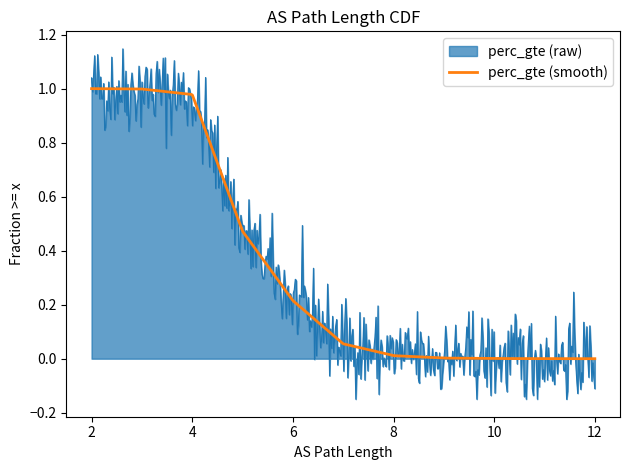

Which series has the largest range (max minus min)?

perc_gte (raw)